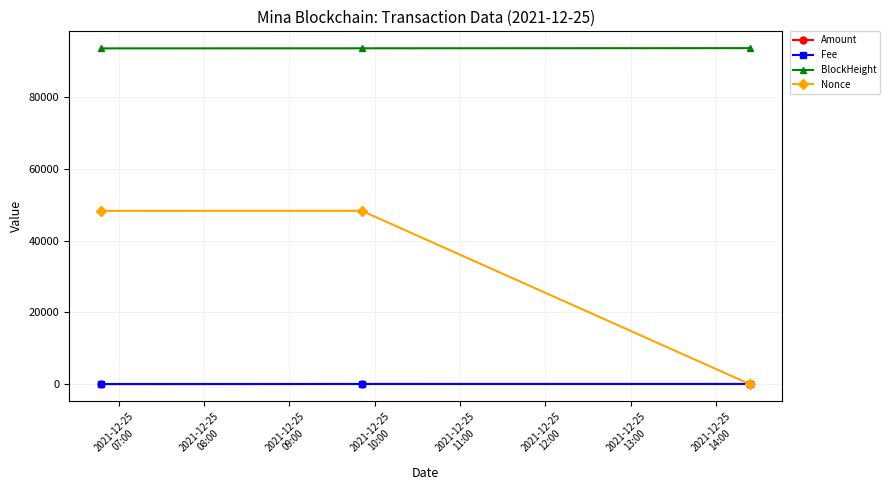

What is the maximum value shown in the chart?

93565.0